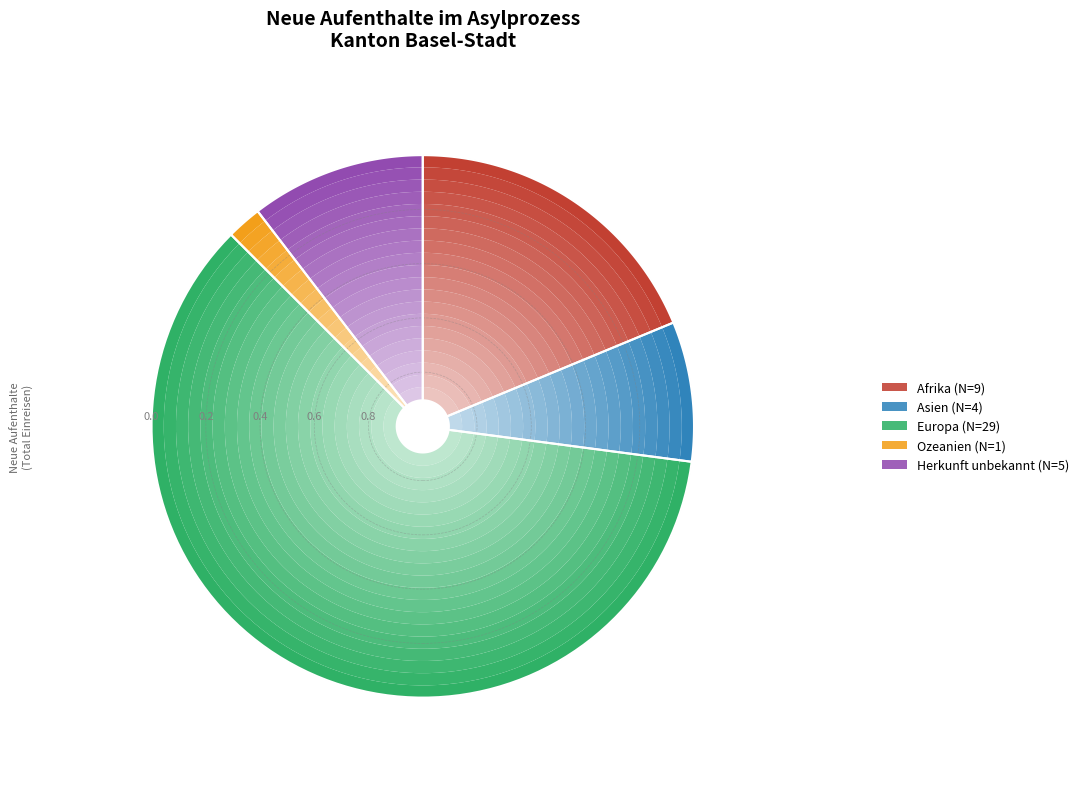

To the nearest percent, what percentage of the pie is Ozeanien?

2%